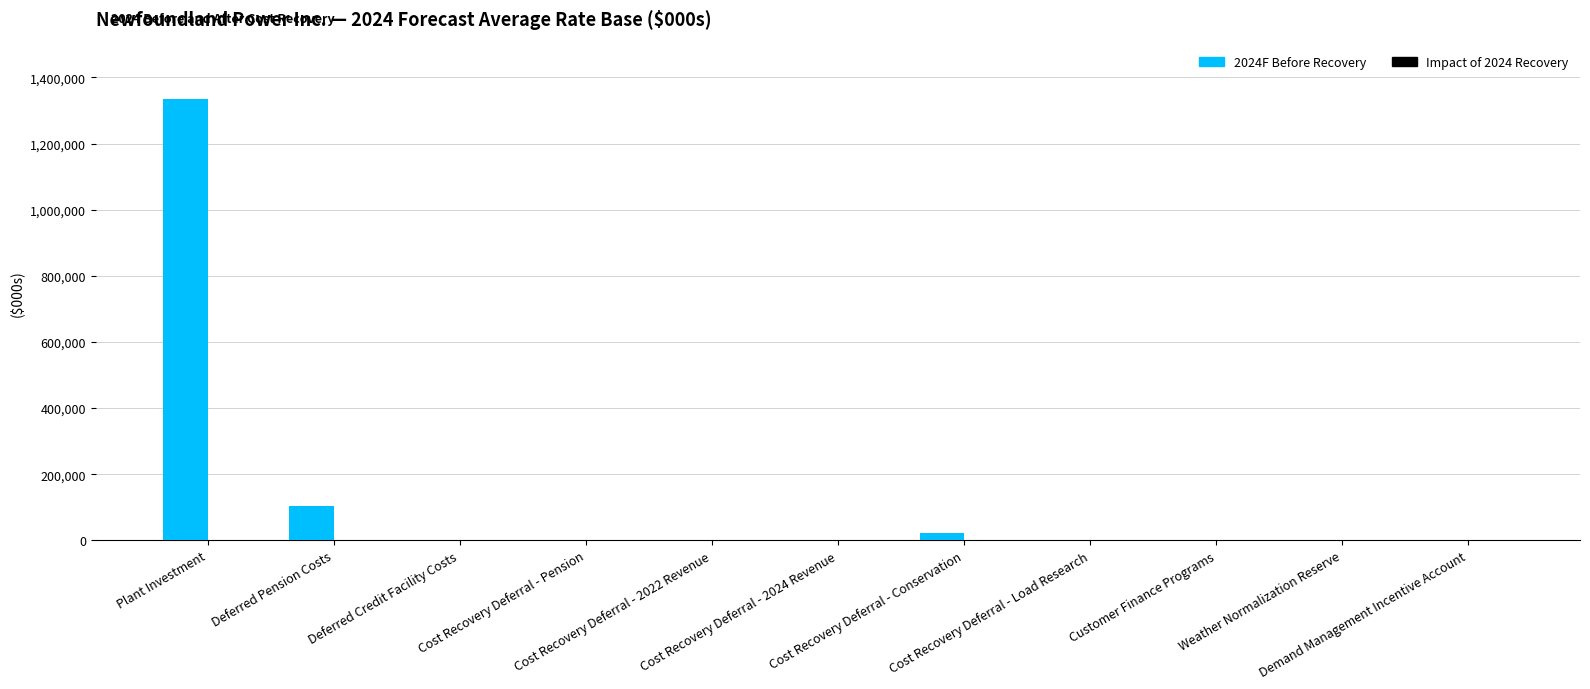

Which series has the widest spread of values?

2024F Before Recovery